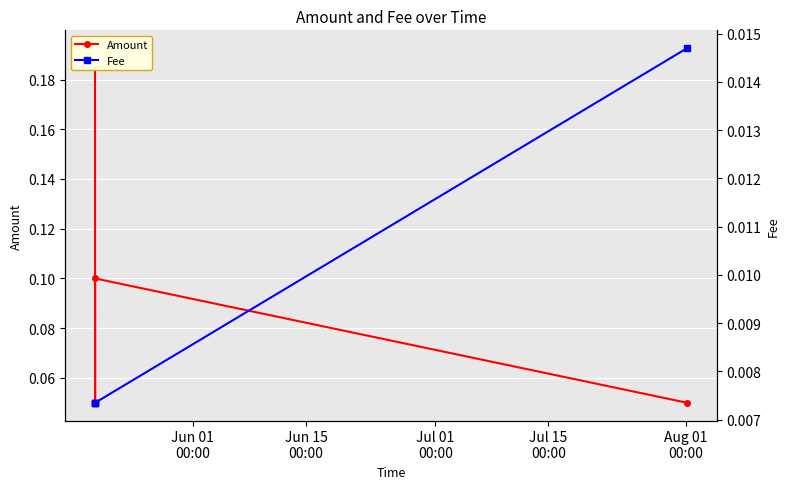

Which series changed the most between Jun 01
00:00 and Jul 15
00:00?

Amount